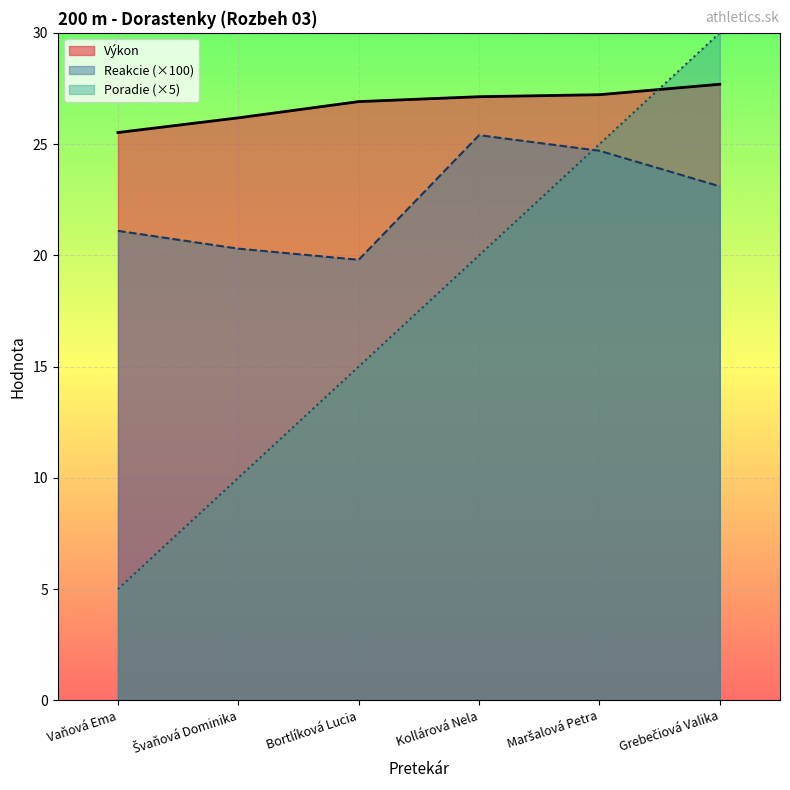

Reading left to right, what are all the values shown in this chart?

Výkon: Vaňová Ema=25.5	Švaňová Dominika=26.2	Bortlíková Lucia=26.9	Kollárová Nela=27.1	Maršalová Petra=27.2	Grebečiová Valika=27.7
Reakcie: Vaňová Ema=21.1	Švaňová Dominika=20.3	Bortlíková Lucia=19.8	Kollárová Nela=25.4	Maršalová Petra=24.7	Grebečiová Valika=23.1
Poradie: Vaňová Ema=5.0	Švaňová Dominika=10.0	Bortlíková Lucia=15.0	Kollárová Nela=20.0	Maršalová Petra=25.0	Grebečiová Valika=30.0